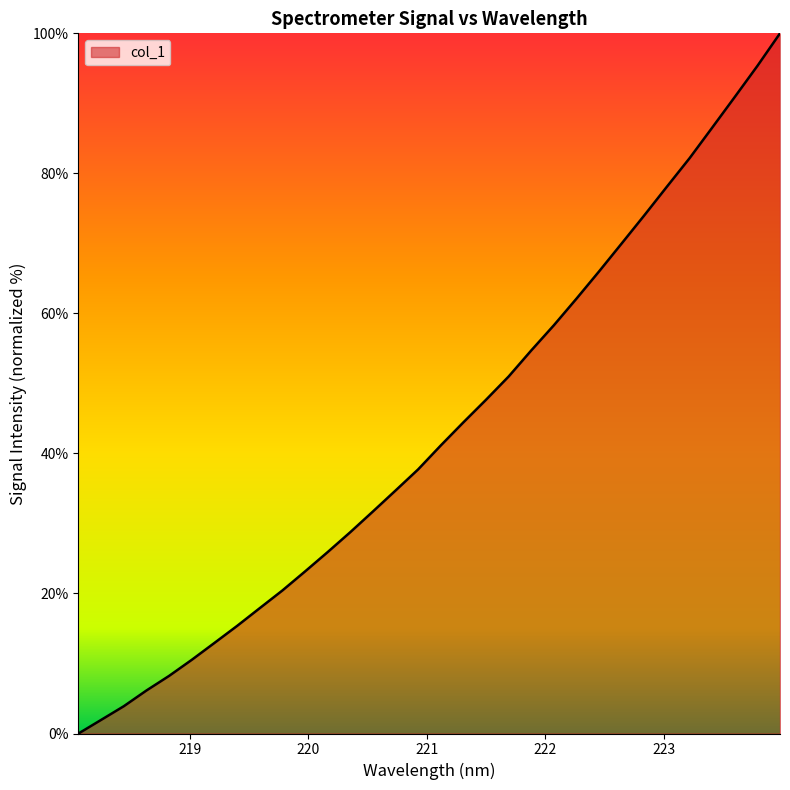

What is the difference between the maximum and minimum values?

100.0